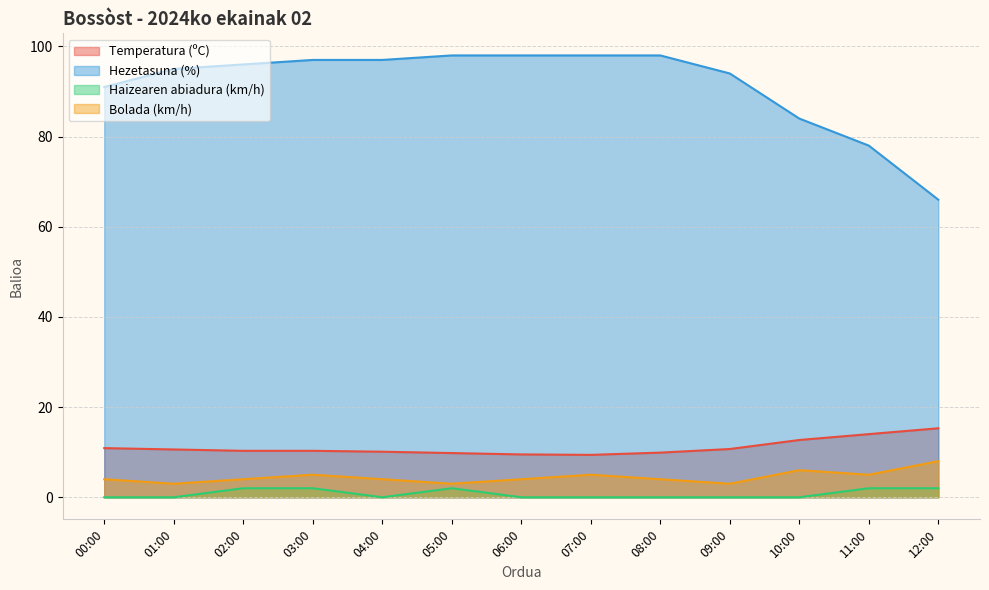

What is the approximate value of Haizearen abiadura (km/h) at 05:00?

2.0